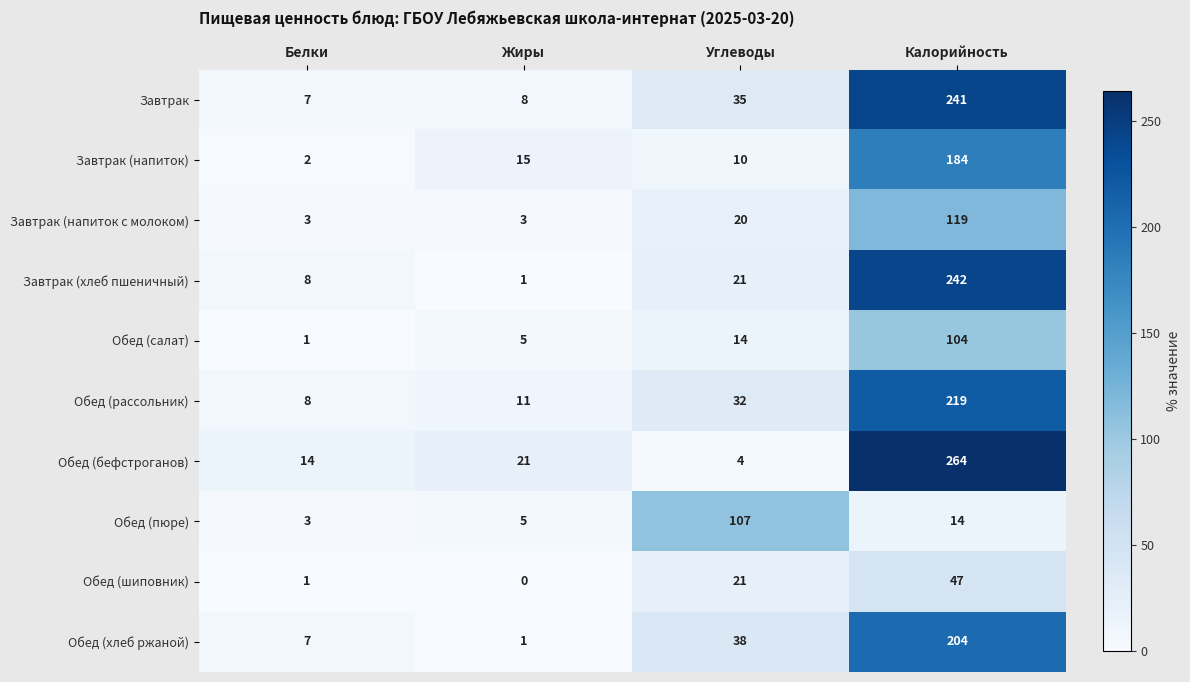

The value of Завтрак at Белки is 7. True or false?

True